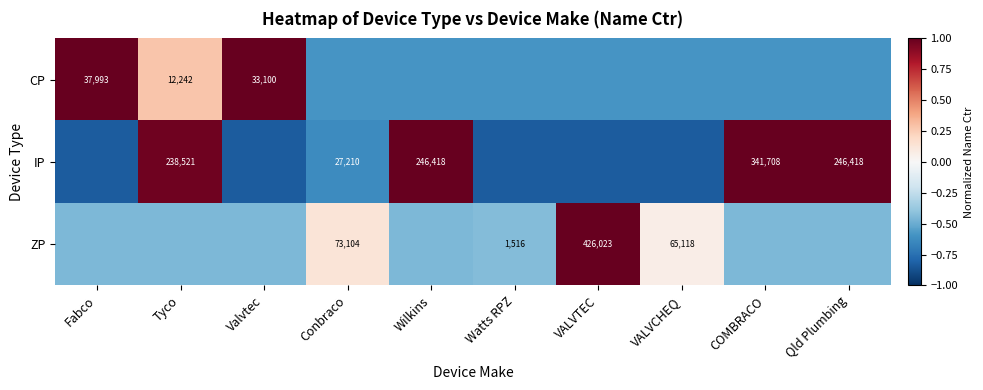

Is the value of ZP at VALVCHEQ greater than the value of IP at Conbraco?

Yes